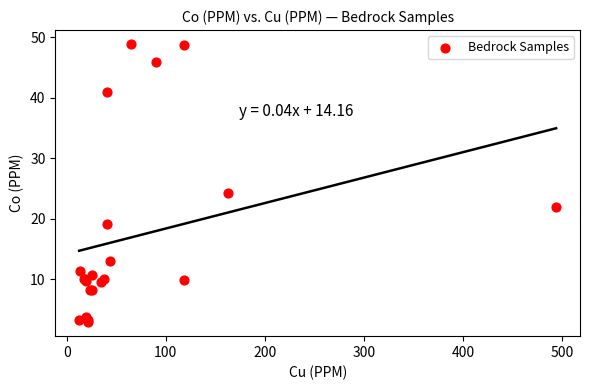

What Y value in the scatter plot is closest to 25?

24.2